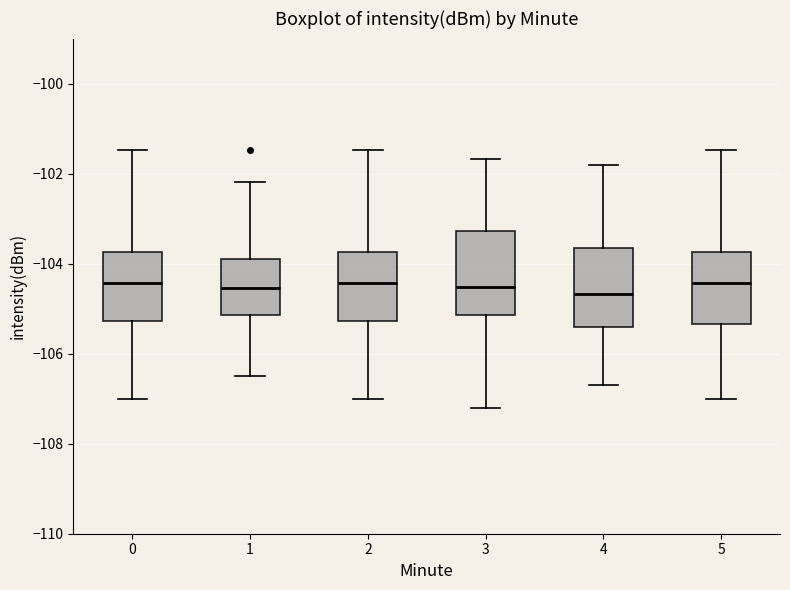

Where is the upper edge of the box at x = 2 on the y-axis? The values are not printed on the chart, so give them approximately, as read against the axis.

-103.8